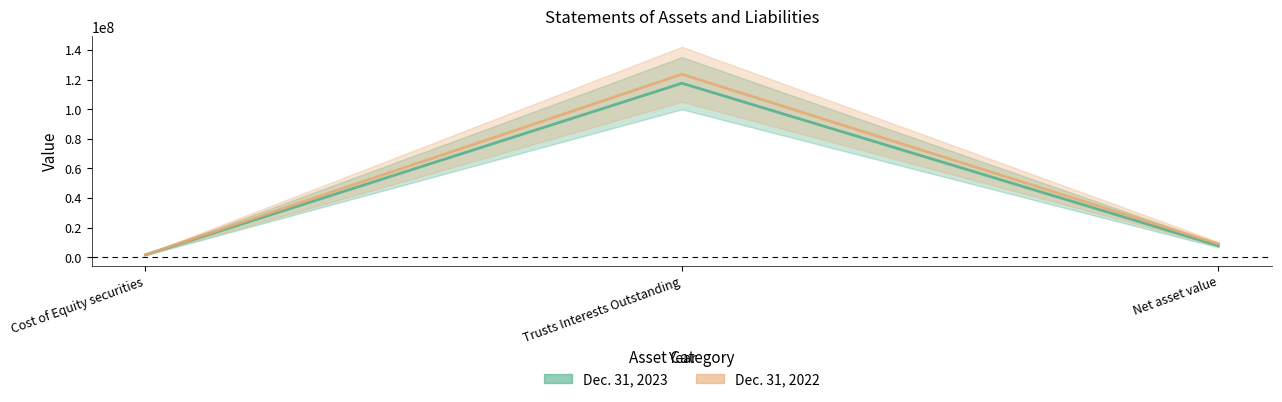

What is the average value of the Dec. 31, 2022 series?

44732938